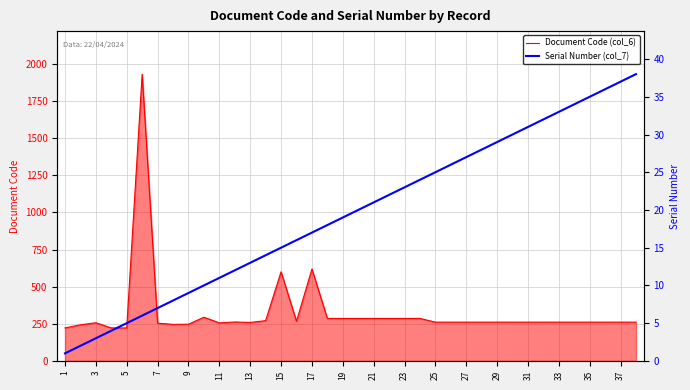

In Document Code (col_6), how many points are lower than both neighbors (excluding endpoints)?

4